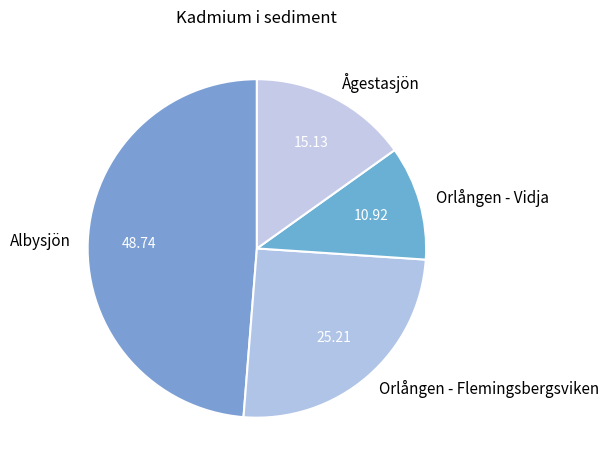

How many slices are in this pie chart?

4